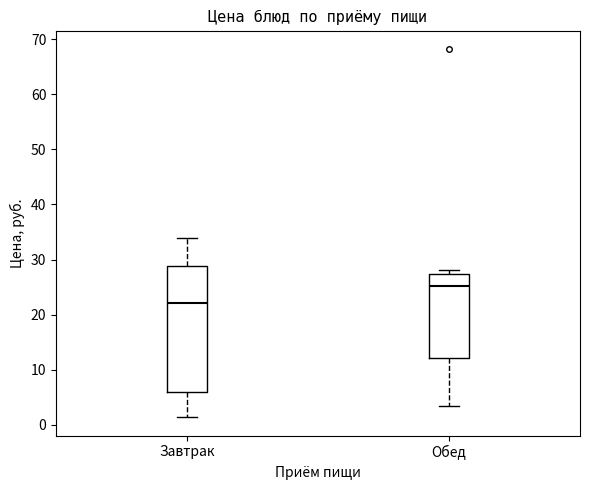

Where does the lower whisker of the box for Обед end on the y-axis? The values are not printed on the chart, so give them approximately, as read against the axis.

3